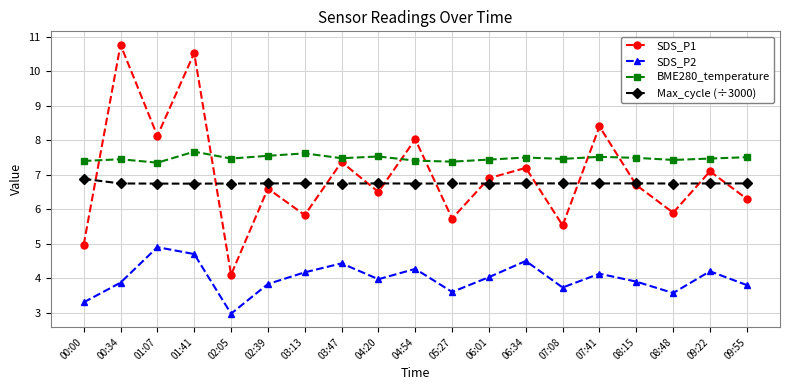

True or false: SDS_P2 and BME280_temperature cross at least once.

False